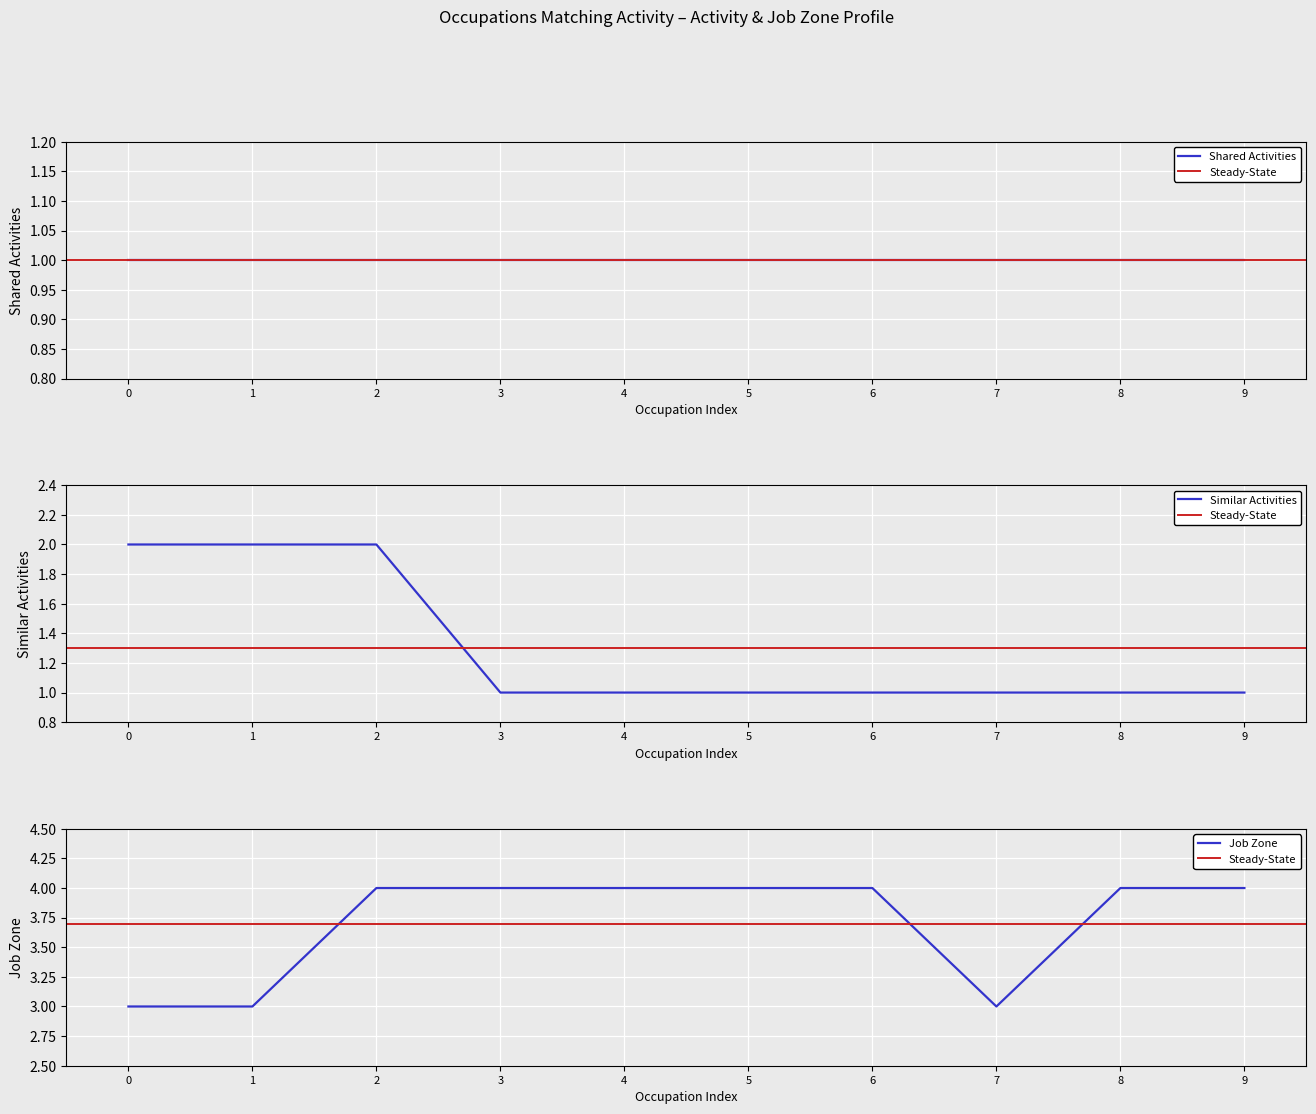

What is the sum of the Similar Activities values at 1 and 8?

3